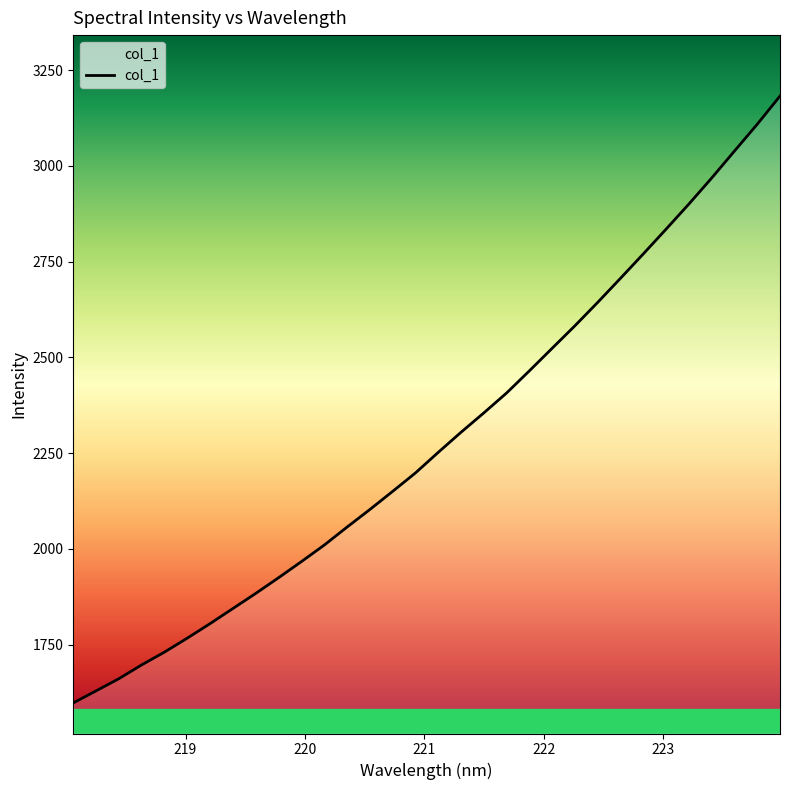

What is the greatest value displayed?

3182.3